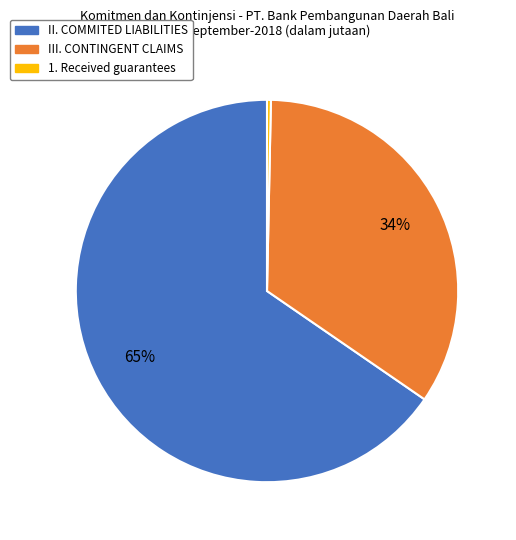

Between III. CONTINGENT CLAIMS and 1. Received guarantees, which is larger?

III. CONTINGENT CLAIMS